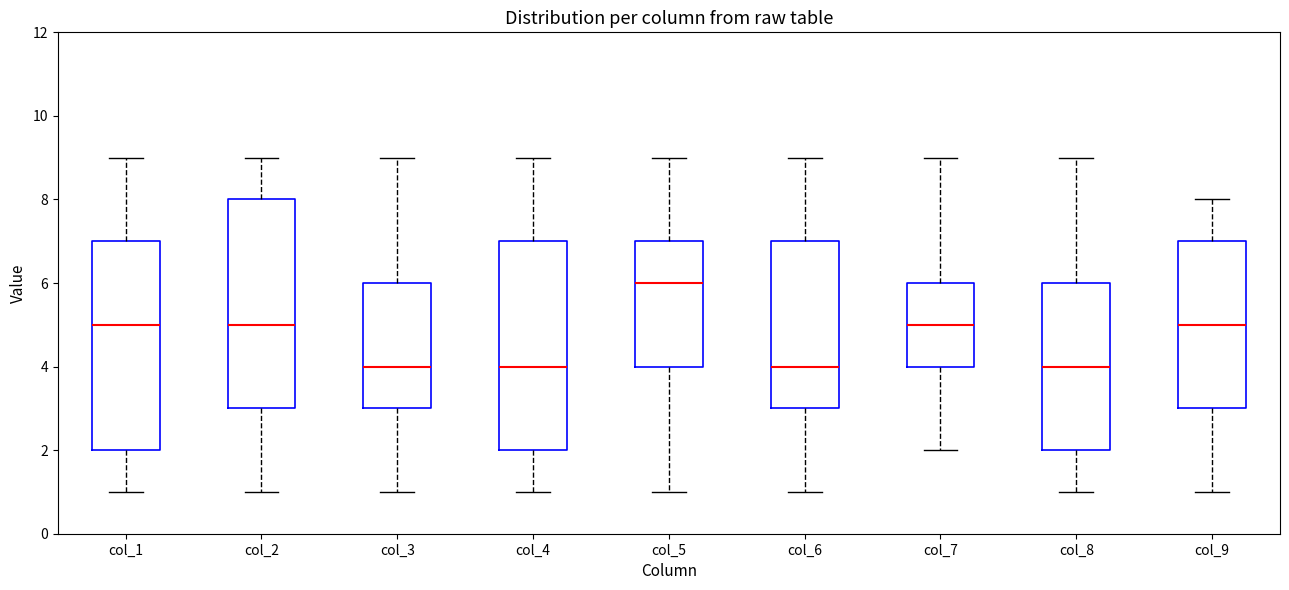

Reading left to right, transcribe this box plot: for each box, give where its median line is, the range the box spans, and where its two whiskers end, as read against the y-axis. The values are not printed on the chart, so give them approximately, as read against the axis.

col_1: median 5, box 2 to 7, whiskers 1 to 9
col_2: median 5, box 3 to 8, whiskers 1 to 9
col_3: median 4, box 3 to 6, whiskers 1 to 9
col_4: median 4, box 2 to 7, whiskers 1 to 9
col_5: median 6, box 4 to 7, whiskers 1 to 9
col_6: median 4, box 3 to 7, whiskers 1 to 9
col_7: median 5, box 4 to 6, whiskers 2 to 9
col_8: median 4, box 2 to 6, whiskers 1 to 9
col_9: median 5, box 3 to 7, whiskers 1 to 8